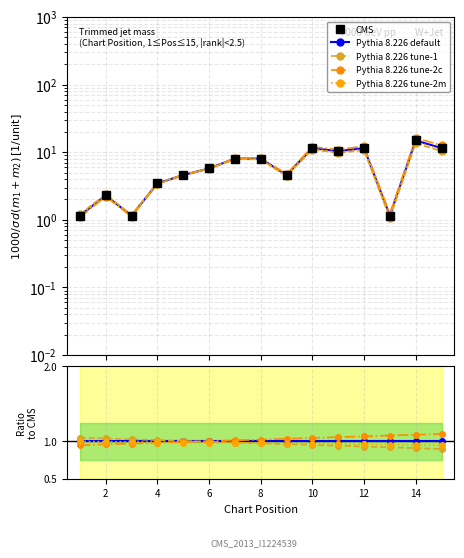

How many categories are shown in the chart?

15